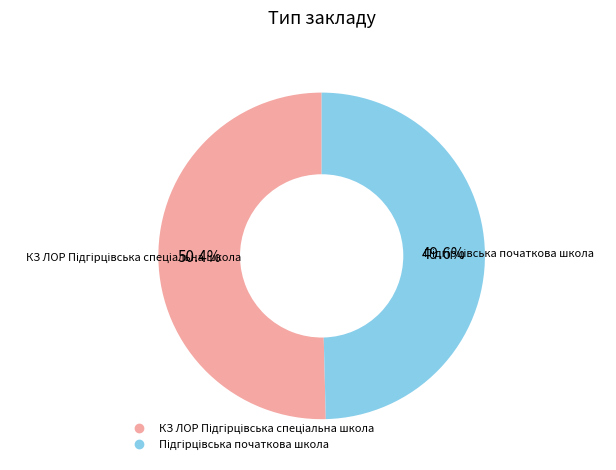

Count the number of slices in the pie.

2